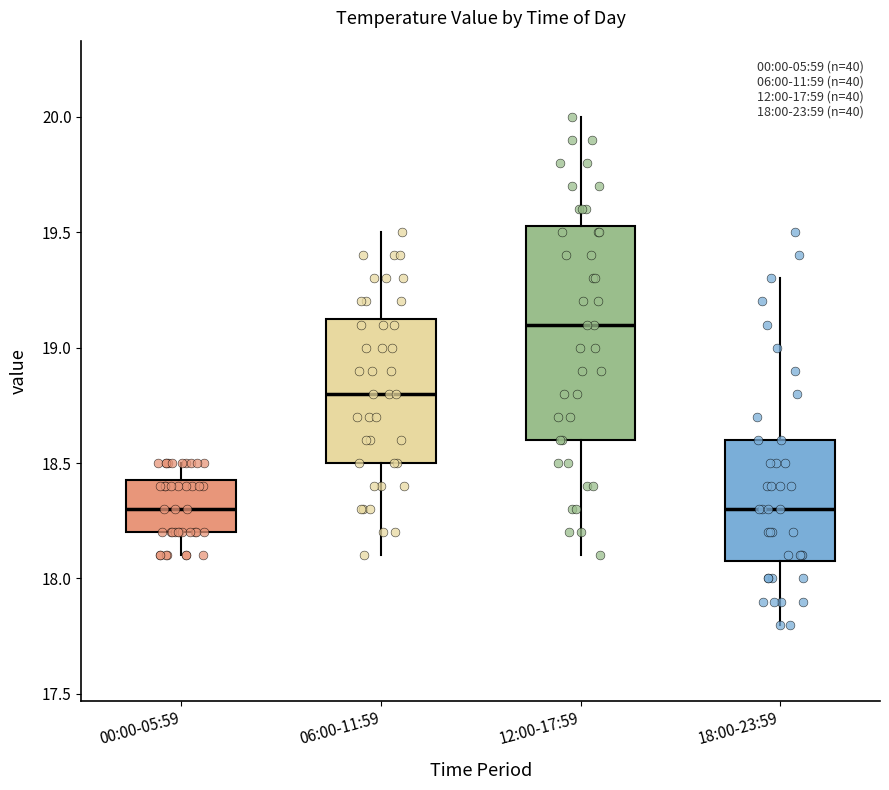

Which box is the tallest, from its lower edge to its upper edge?

12:00-17:59